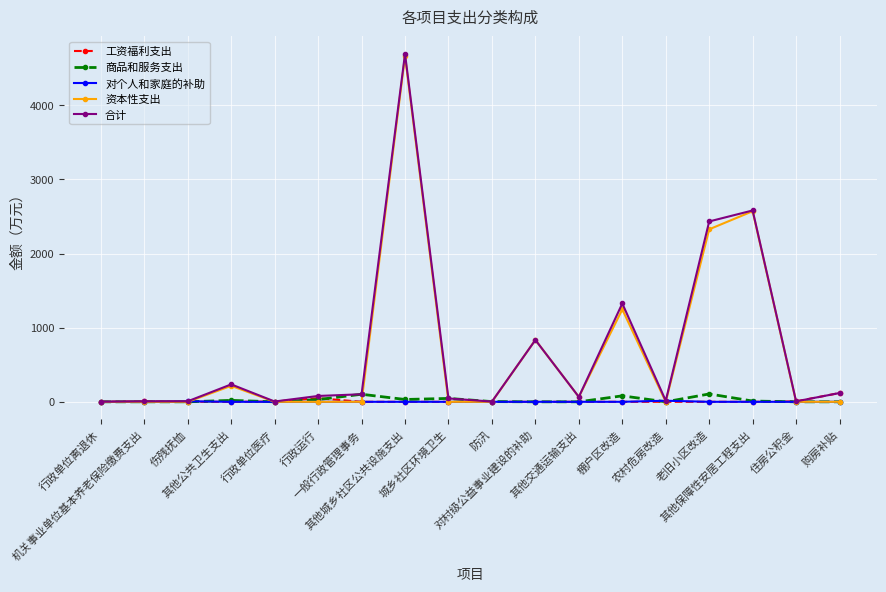

True or false: 资本性支出 has more than 0 interior local peaks.

True